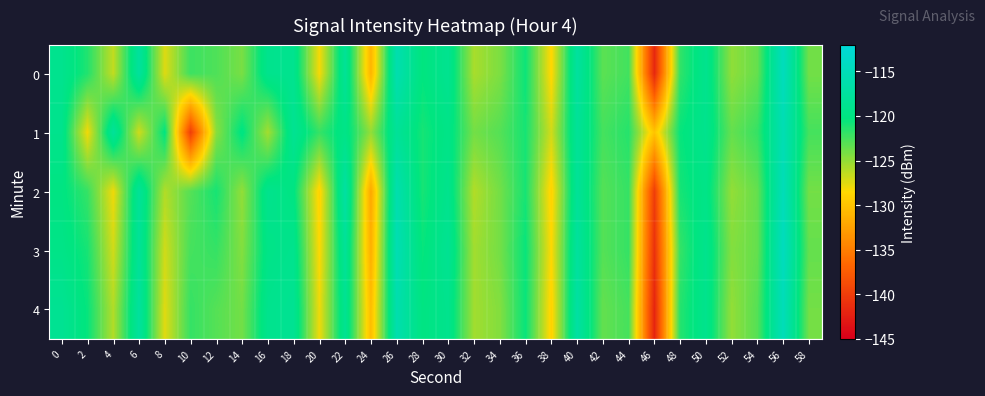

Which has a higher value, 18 or 8?

18